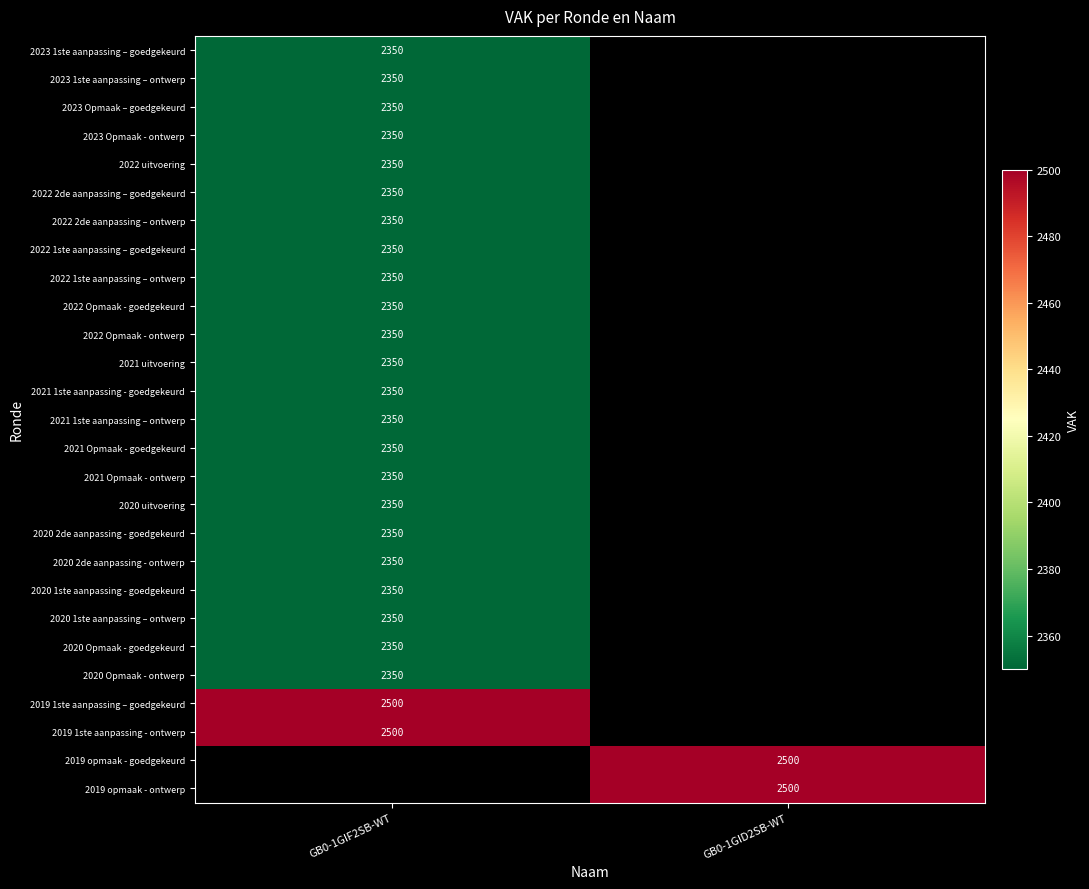

True or false: 2023 1ste aanpassing – ontwerp has a value of 552 at GB0-1GIF2SB-WT.

False